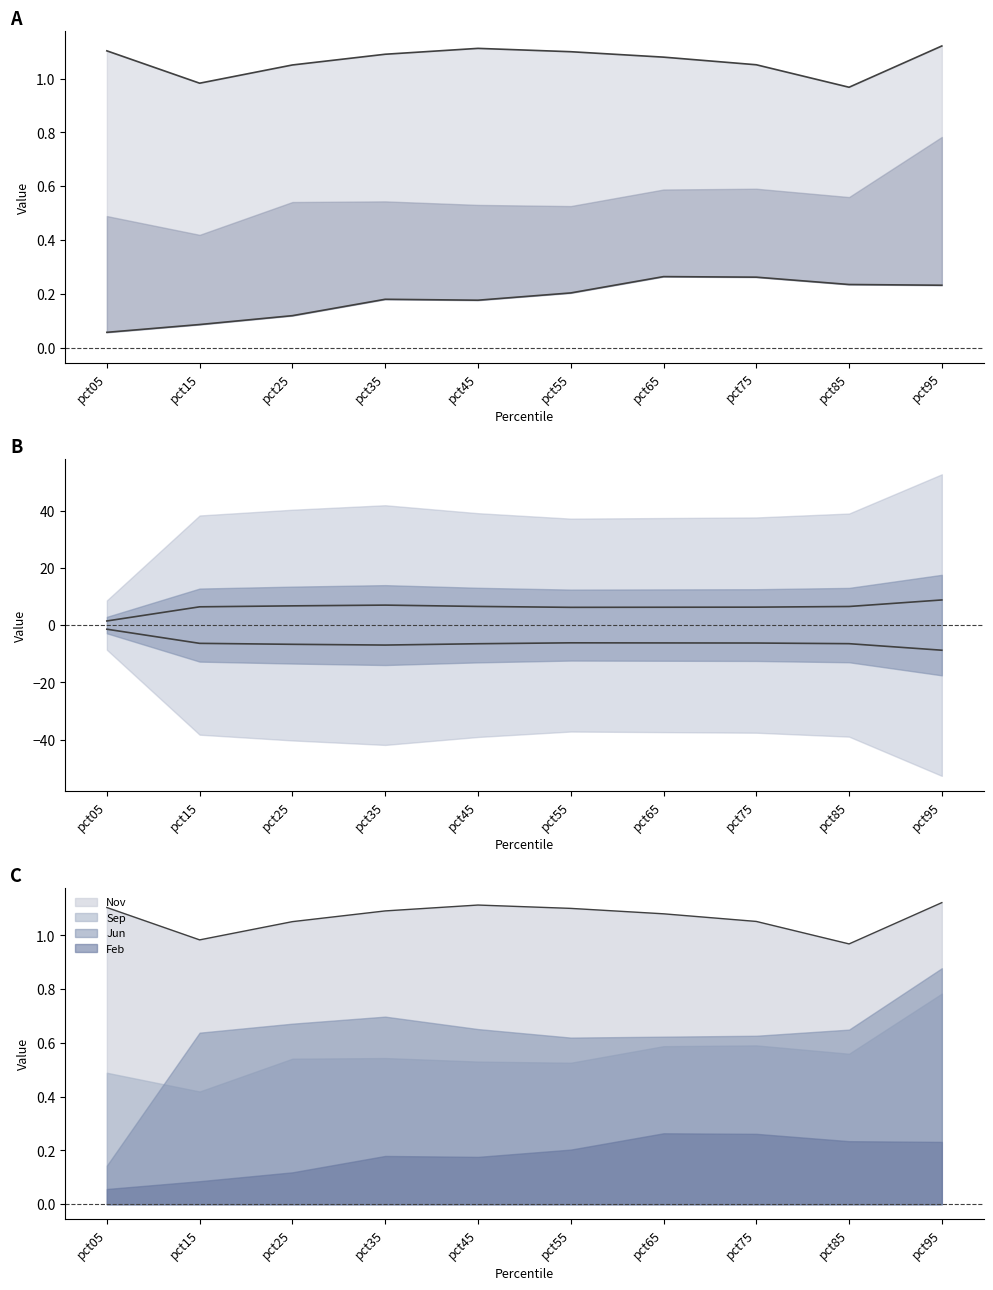

Count the number of categories in the chart.

10